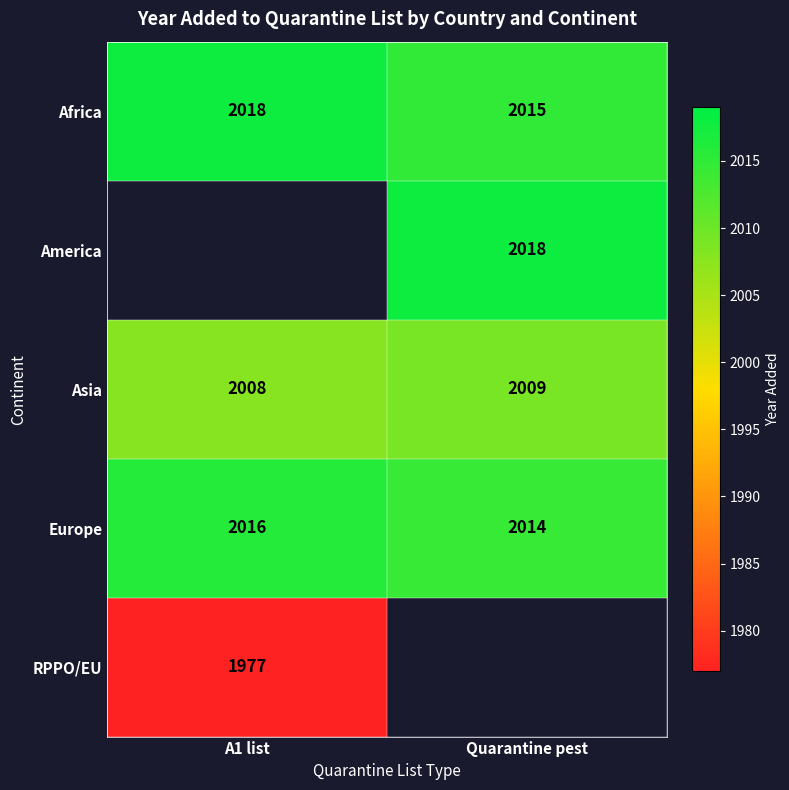

Count the number of categories in the chart.

2